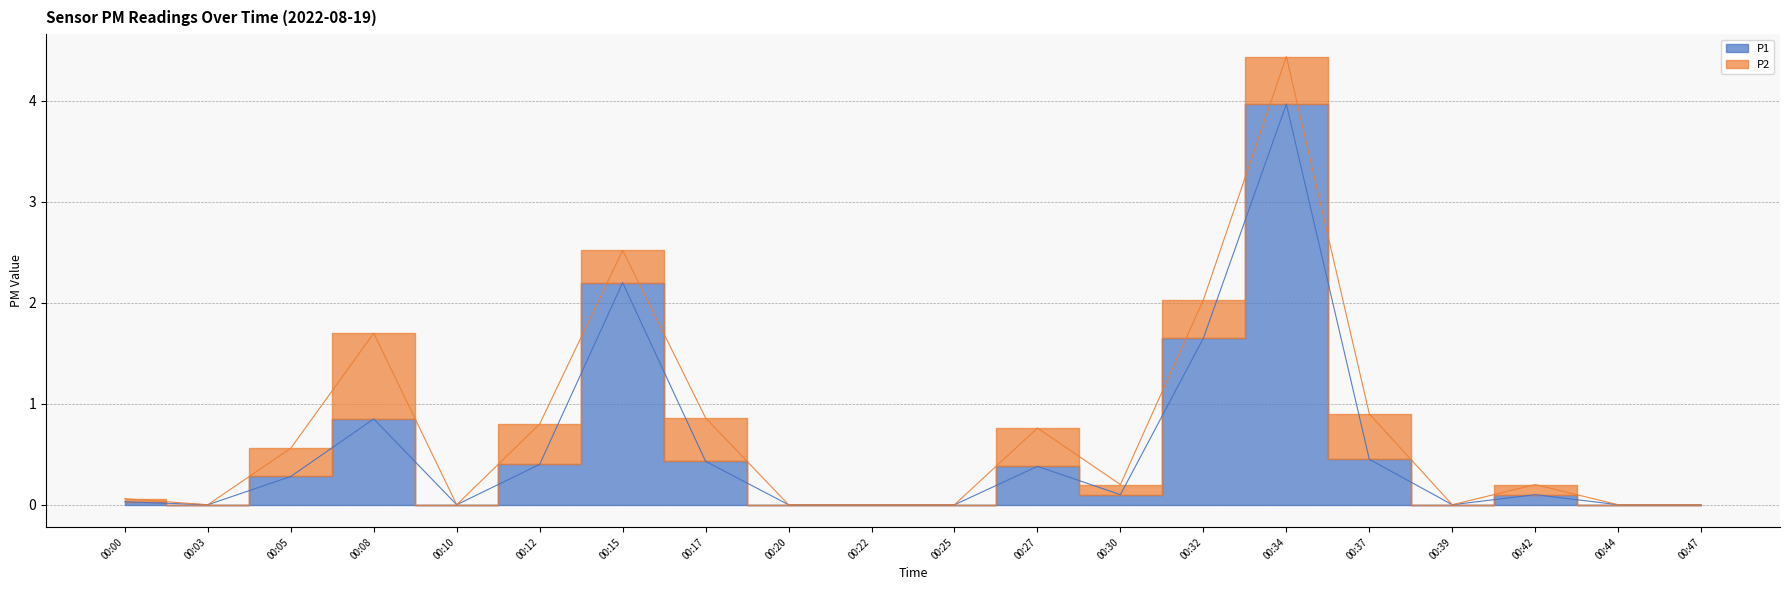

Is this an area chart (filled region under the line)?

No